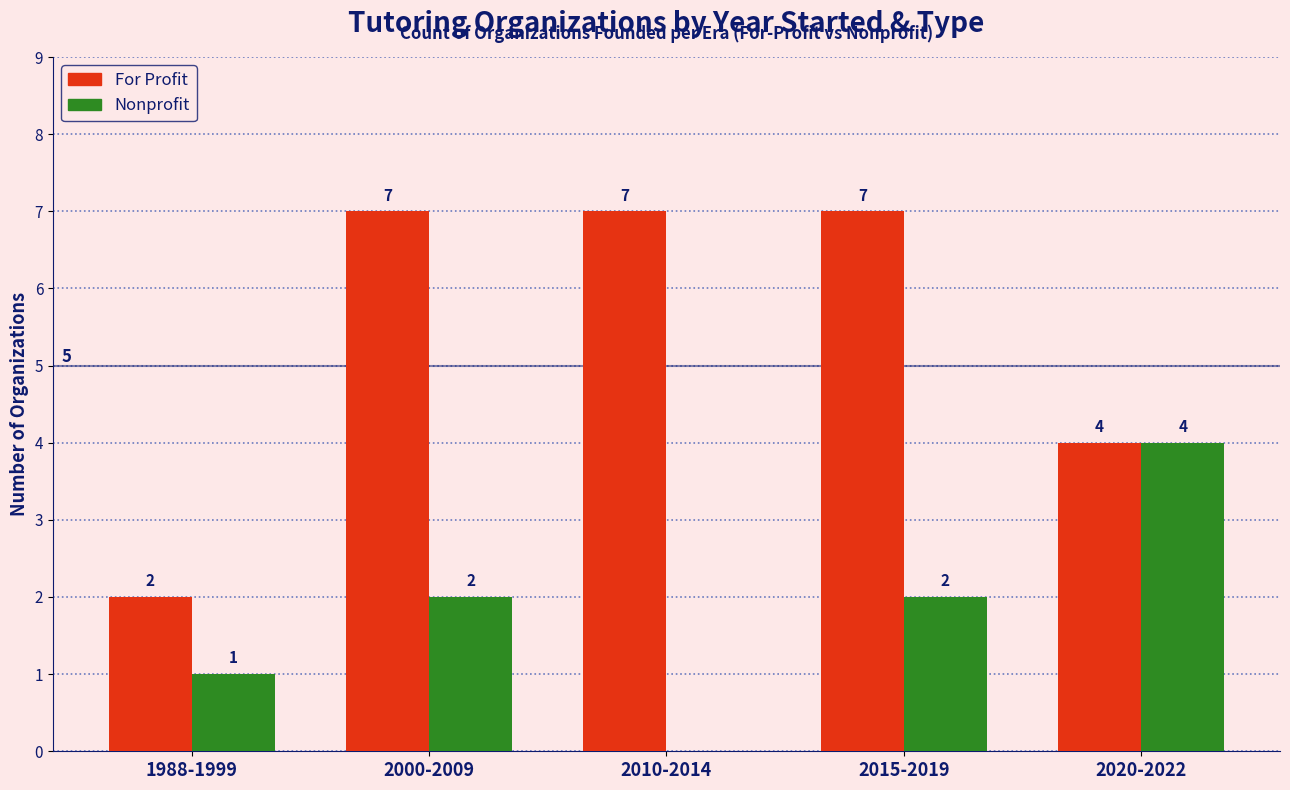

What is the greatest value displayed?

7